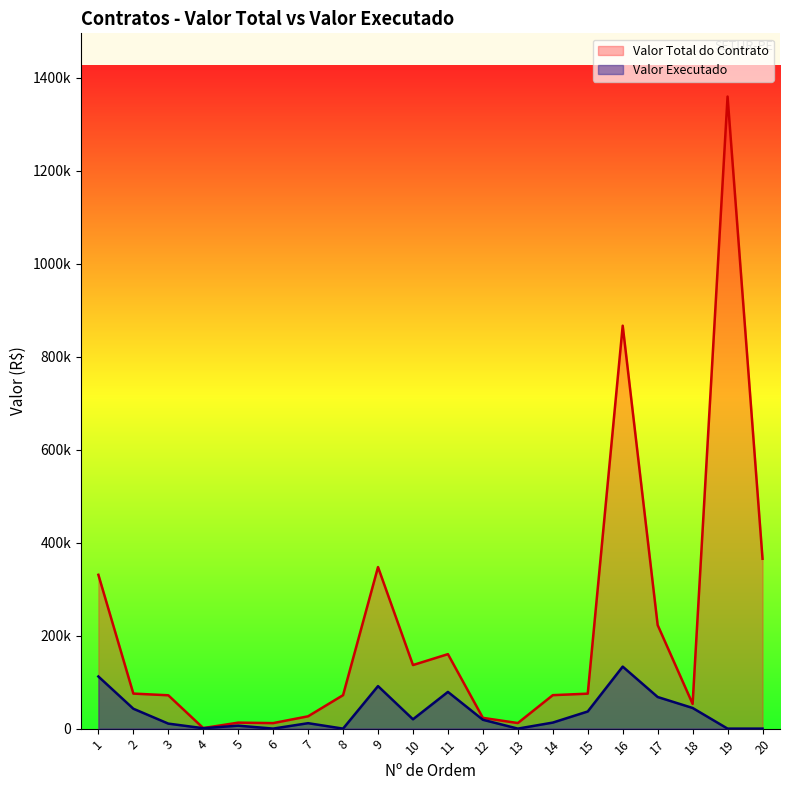

Where is Valor Total do Contrato nearest to the value 680513?

16